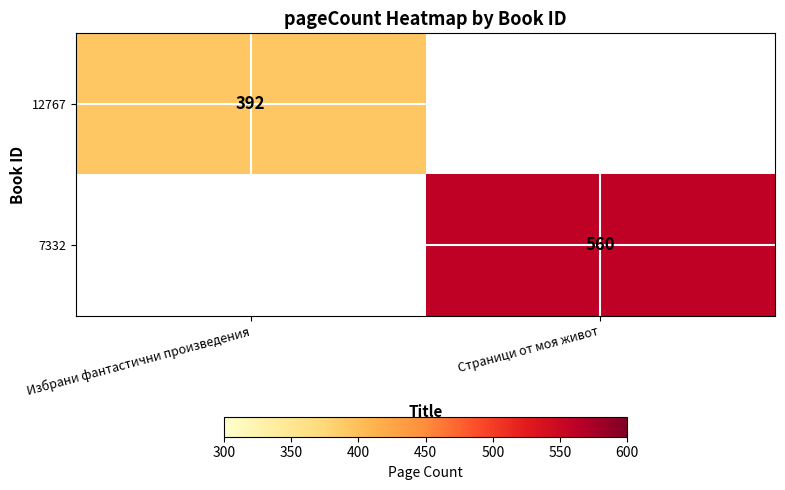

True or false: 12767 has a value of 545 at Избрани фантастични произведения.

False